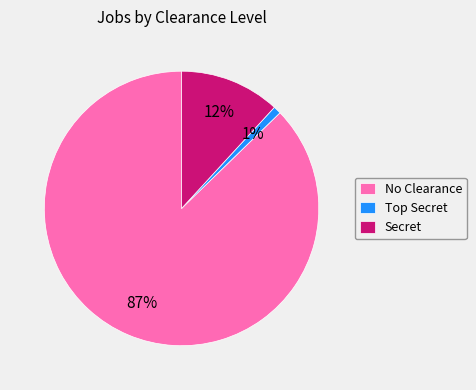

To the nearest percent, what is the difference between the largest and smallest slice percentages?

86%